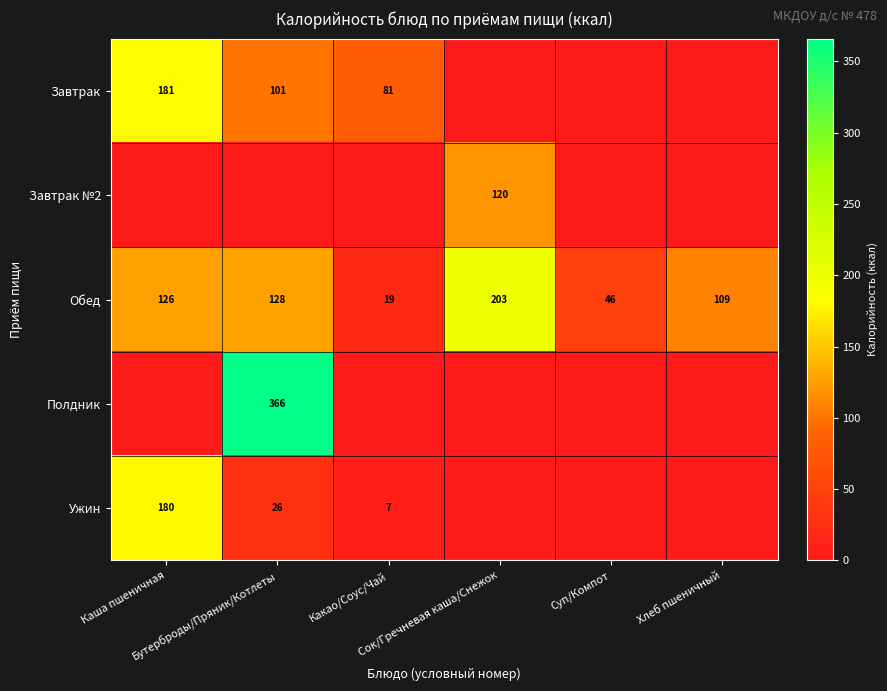

Is the value of Обед at Бутерброды/Пряник/Котлеты greater than the value of Ужин at Каша пшеничная?

No